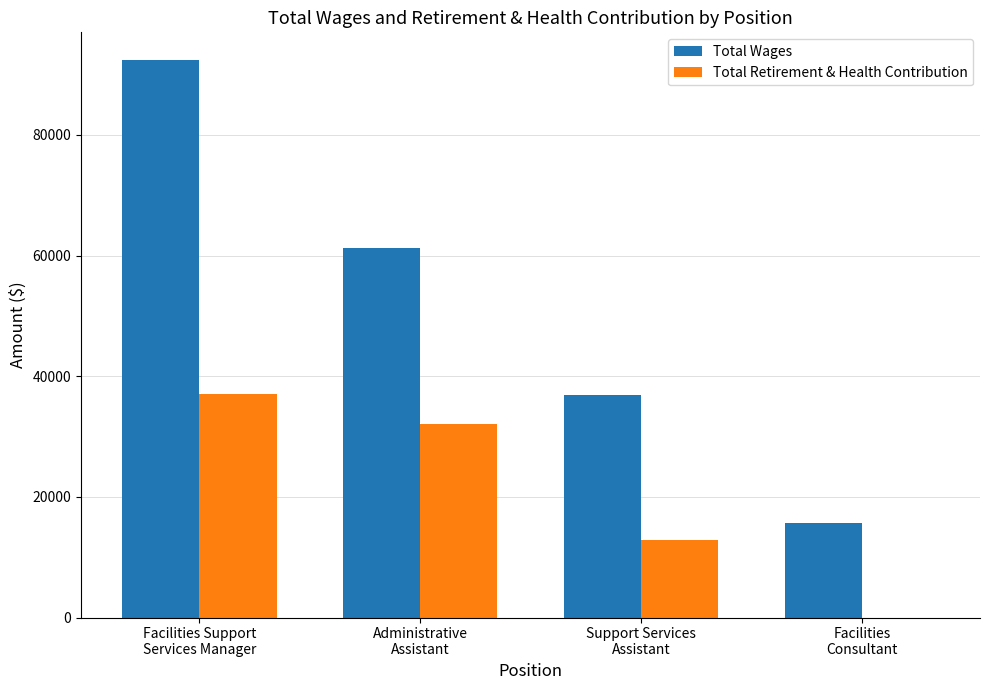

What are all the series names shown in the legend?

Total Wages, Total Retirement & Health Contribution